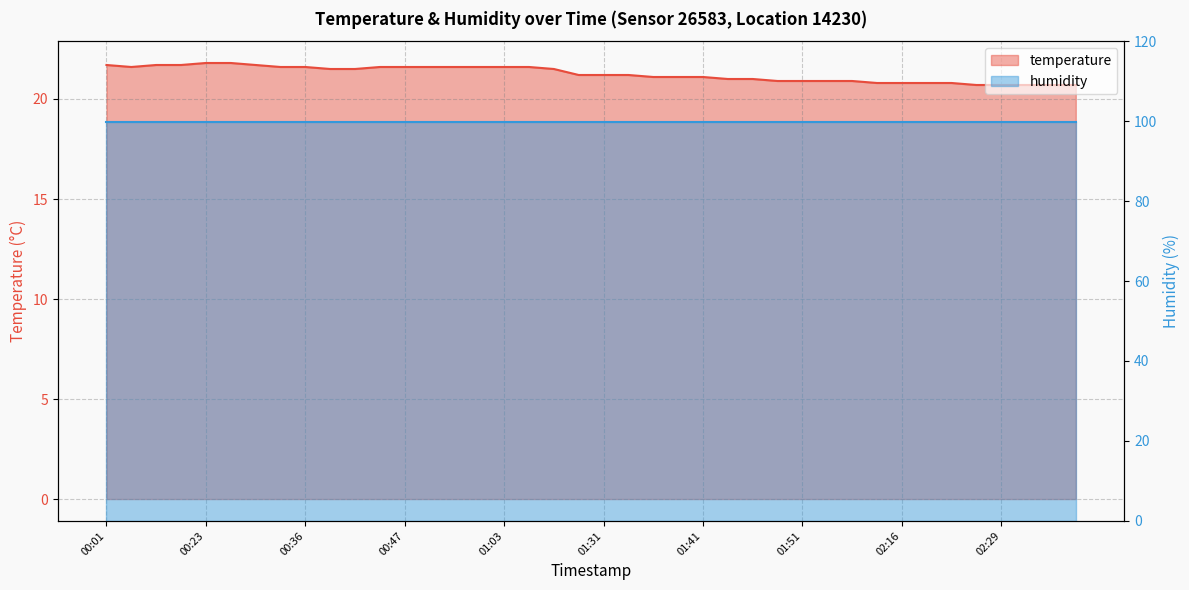

Reading left to right, list all the values displayed in this chart.

21.7	21.6	21.7	21.7	21.8	21.8	21.7	21.6	21.6	21.5	21.5	21.6	21.6	21.6	21.6	21.6	21.6	21.6	21.5	21.2	21.2	21.2	21.1	21.1	21.1	21.0	21.0	20.9	20.9	20.9	20.9	20.8	20.8	20.8	20.8	20.7	20.7	20.7	20.7	20.7